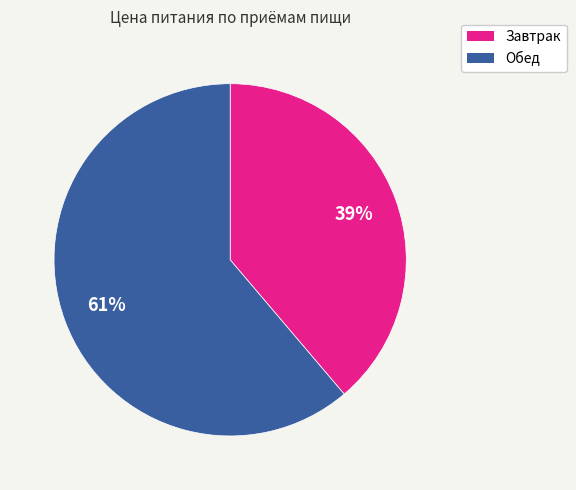

To the nearest percent, what is the combined percentage of Завтрак and Обед?

100%